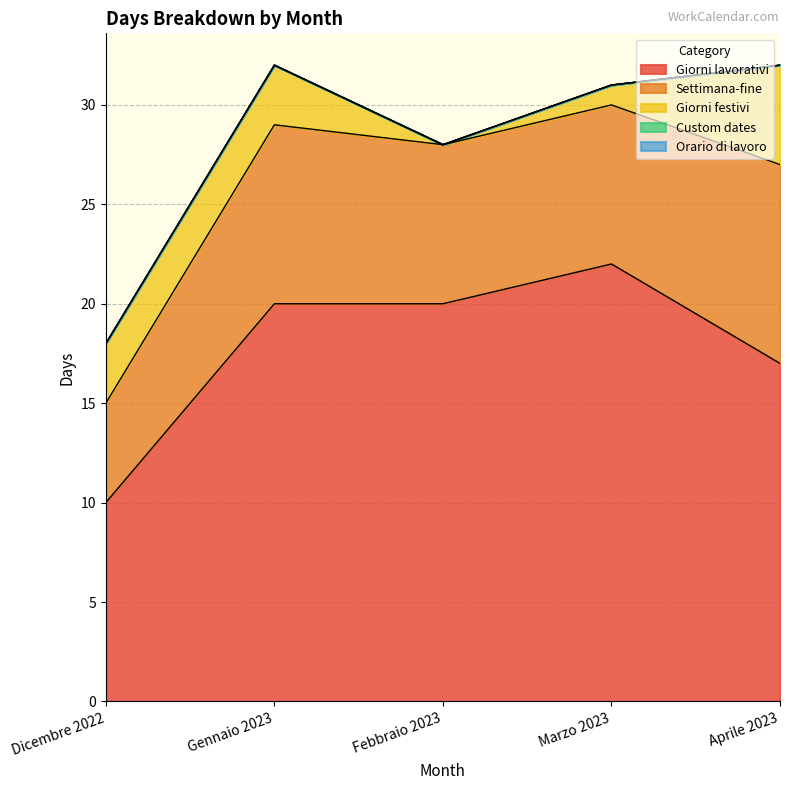

What are all the series names shown in the legend?

Giorni lavorativi, Settimana-fine, Giorni festivi, Custom dates, Orario di lavoro